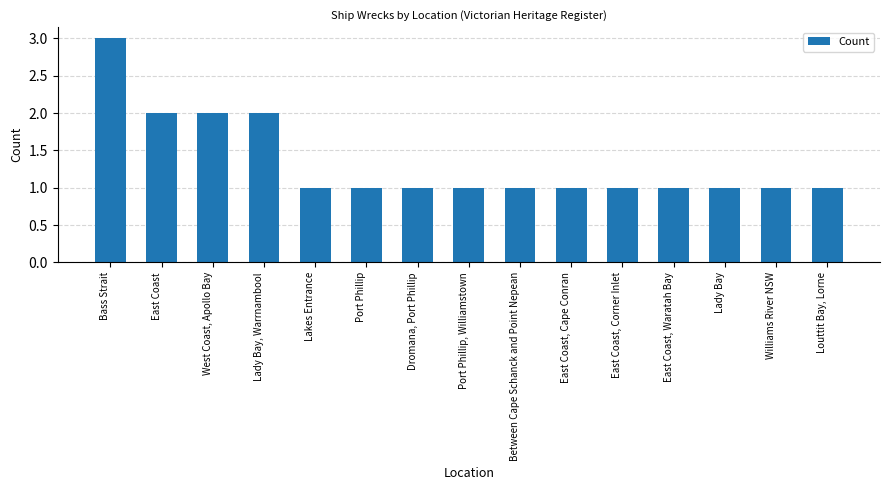

Approximately how many times larger is the value at East Coast, Cape Conran compared to Lady Bay, Warrnambool?

0.5